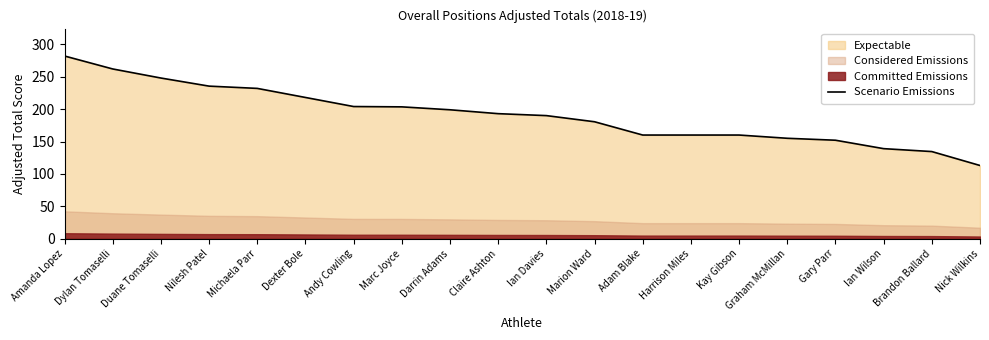

At which label does the data first exceed 193?

Amanda Lopez